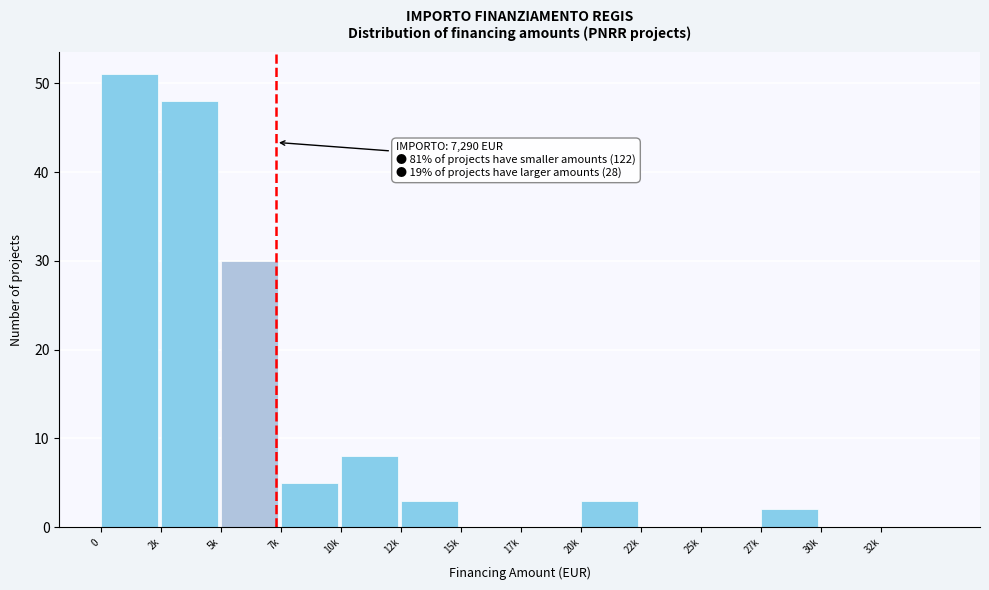

Reading right to left, what are all the values shown in this chart?

32k=0	30k=0	27k=2	25k=0	22k=0	20k=3	17k=0	15k=0	12k=3	10k=8	7k=5	5k=30	2k=48	0=51